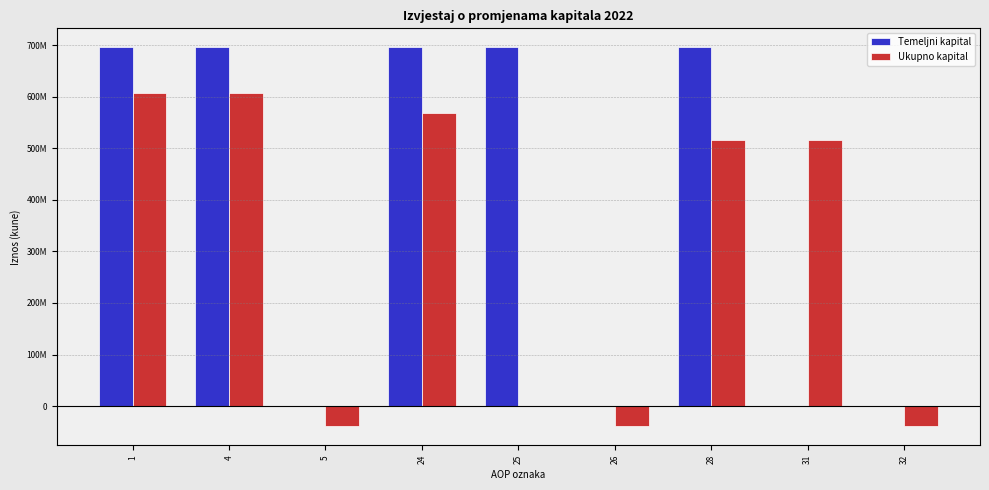

What is the difference between the highest and lowest values at 4?

87750613